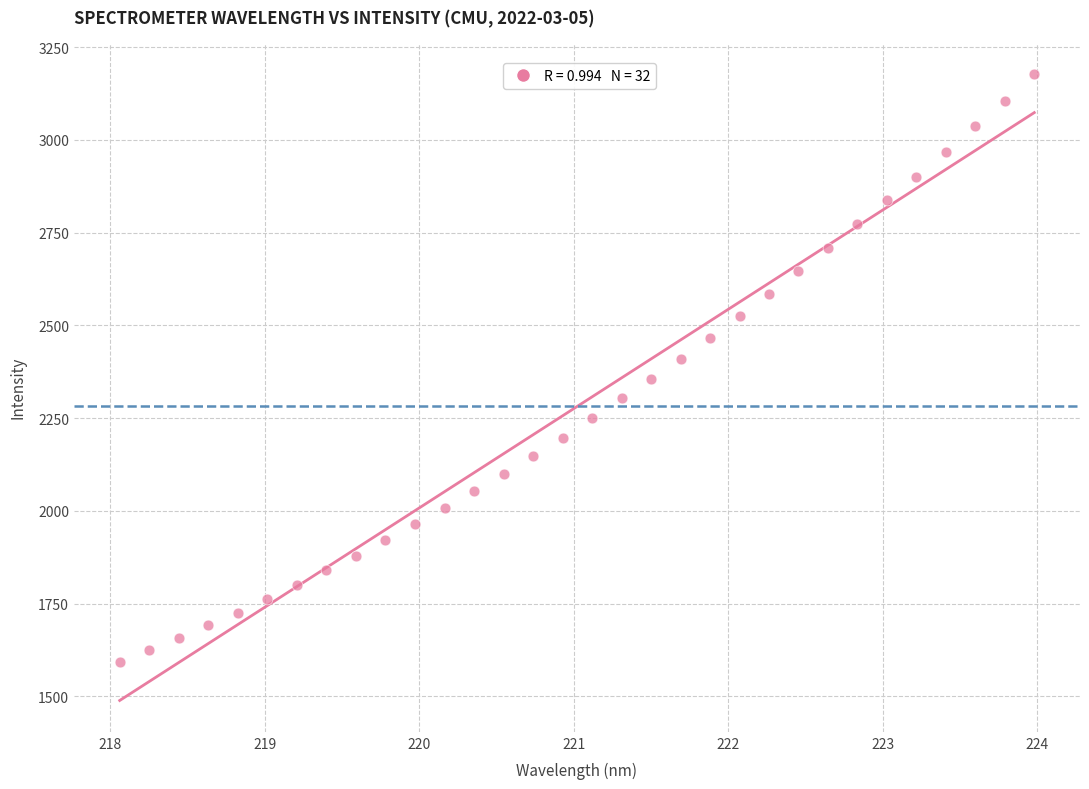

What is the range of X values (max minus min)?

5.9